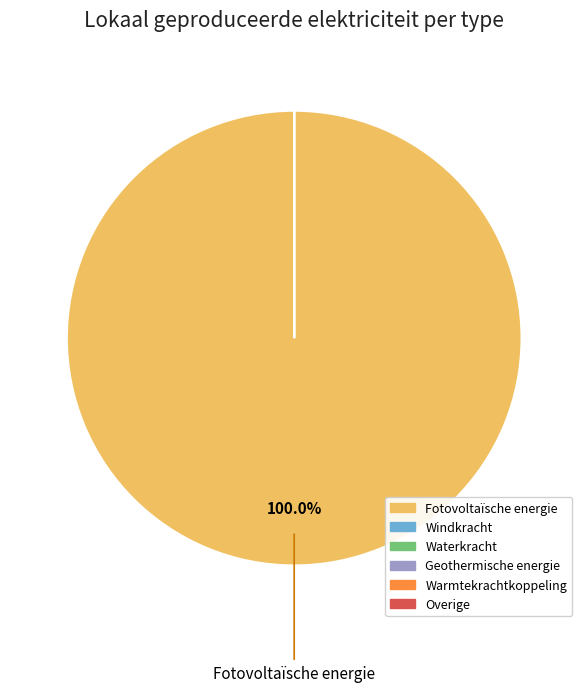

Which slice represents more than half of the pie?

Fotovoltaïsche energie